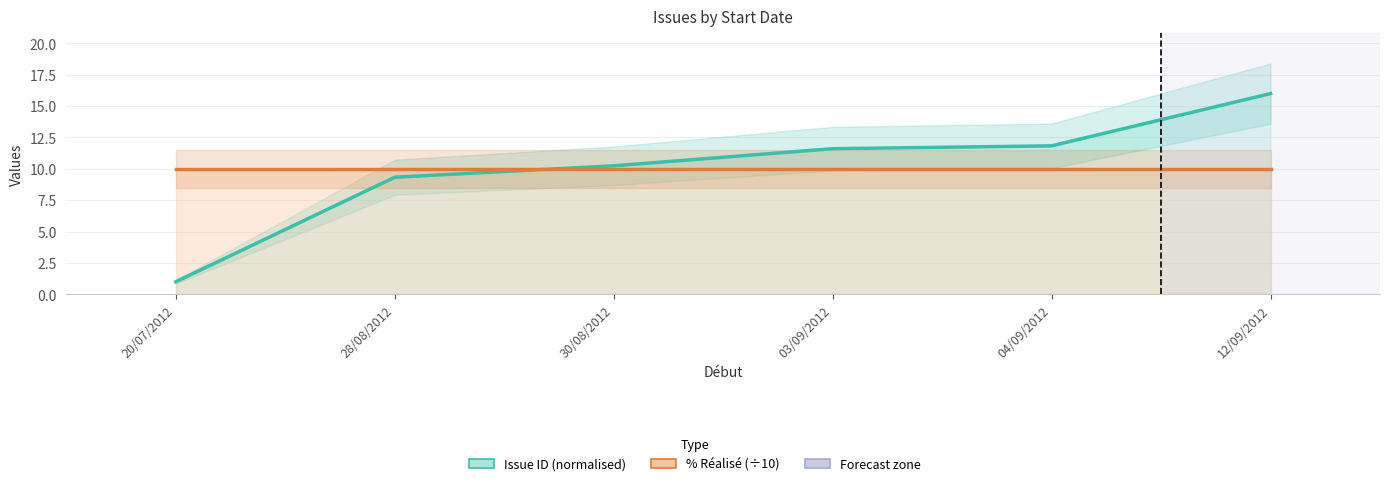

True or false: % Réalisé (÷10) and Issue ID (normalised) cross at least once.

True